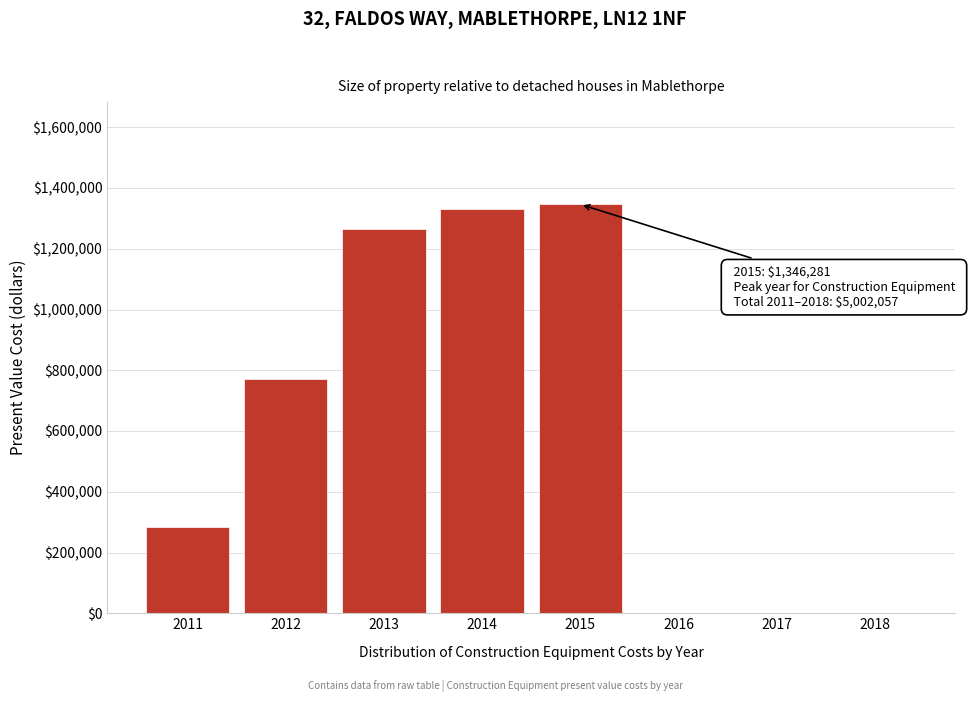

Reading left to right, list all the values displayed in this chart.

2011=284732.5	2012=772478.5	2013=1265986.1	2014=1332579.2	2015=1346281.0	2016=0.0	2017=0.0	2018=0.0